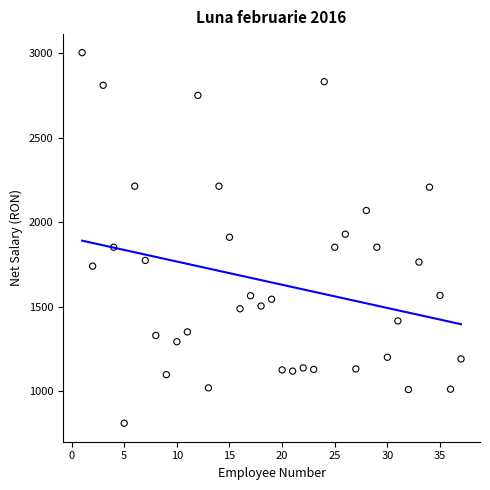

What is the range of Y values (max minus min)?

2192